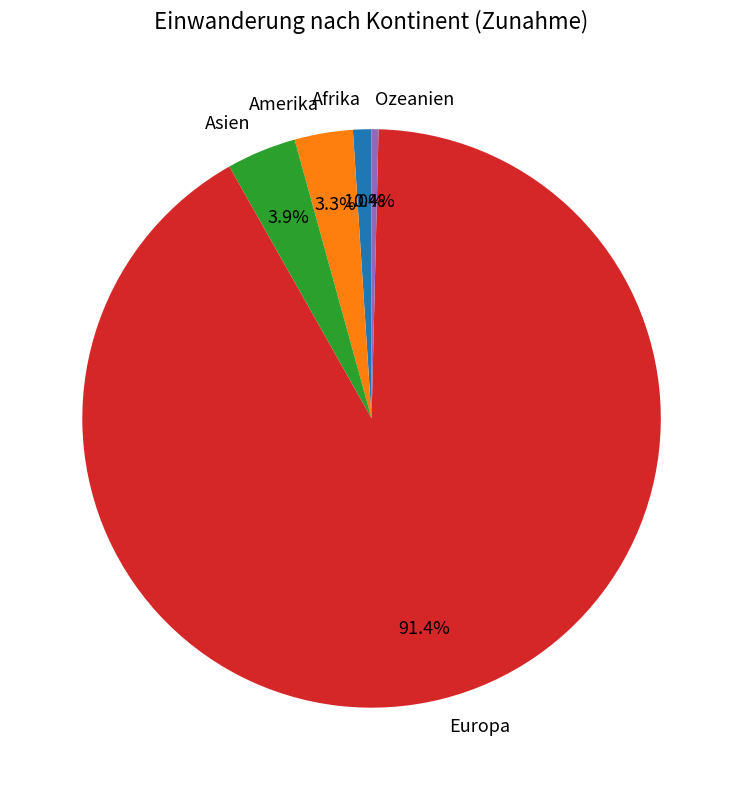

What is the ratio of the value at Ozeanien to the value at Asien?

0.1